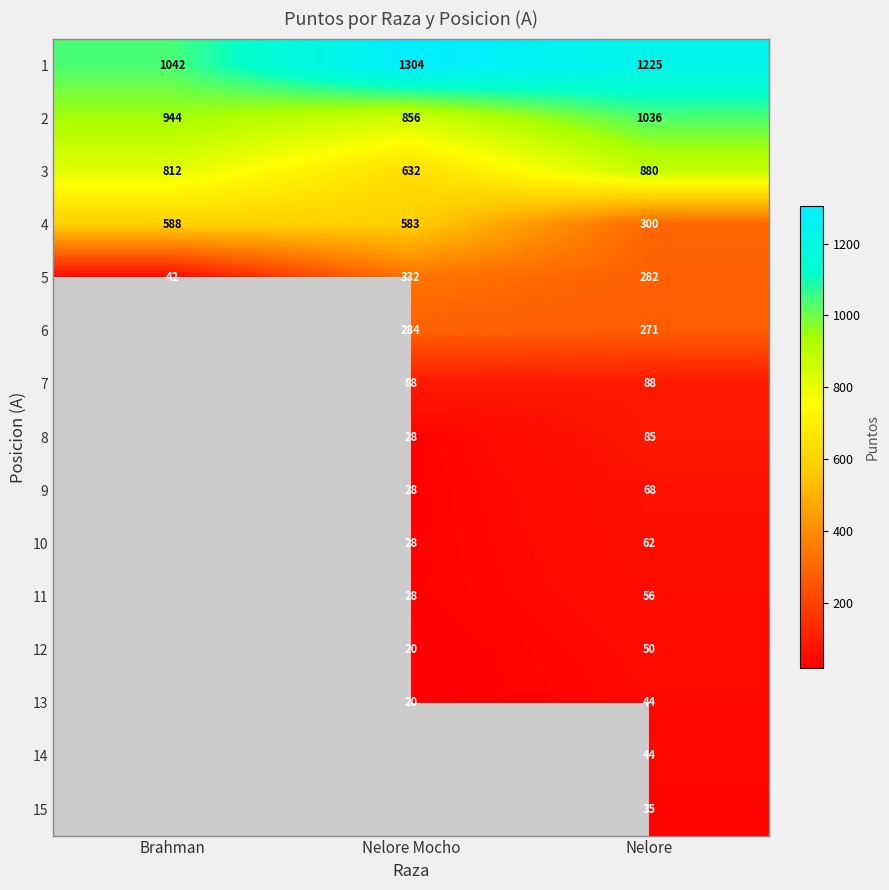

What is the smallest value displayed?

20.0